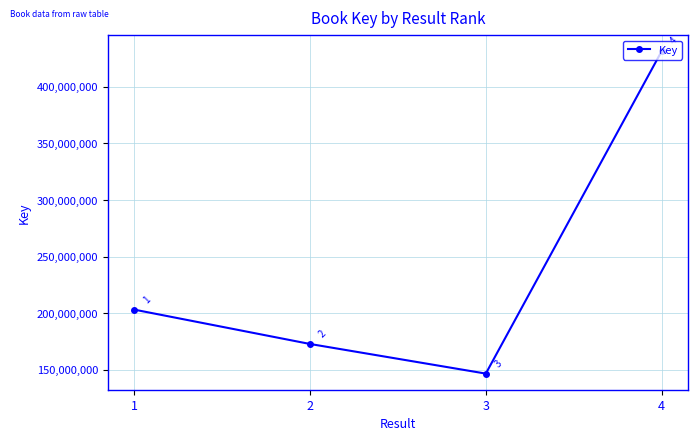

What is the average value?

238593440